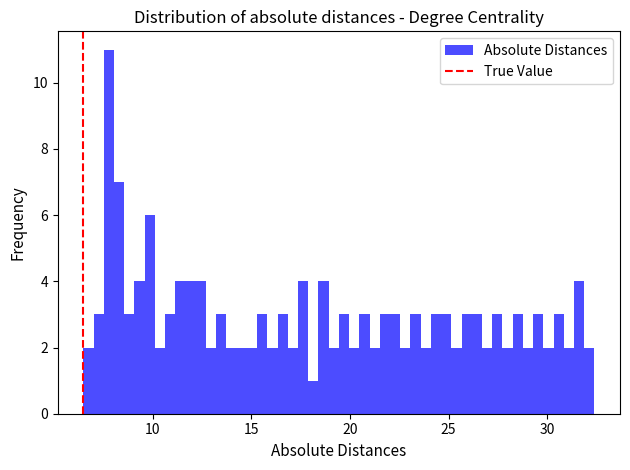

Read against the x-axis, roughly where is the centre of the tallest bar?

8.0